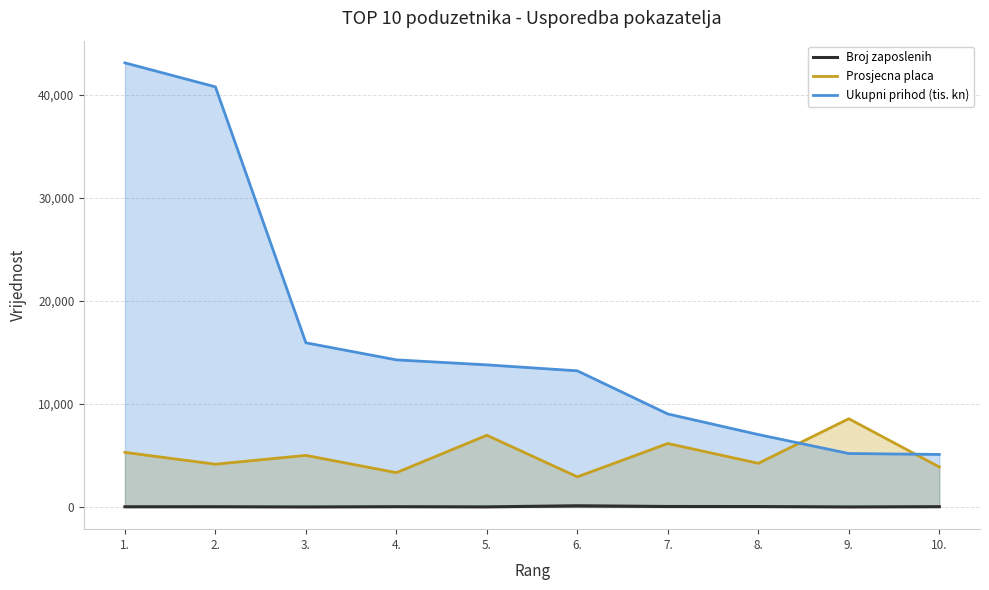

Which has a higher value, 9. or 2.?

2.